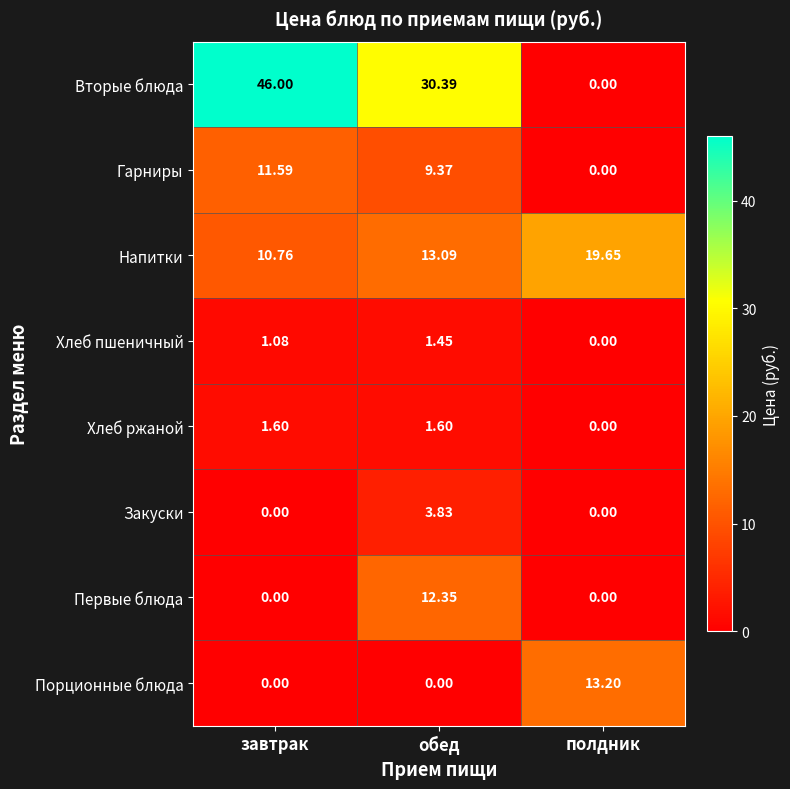

Which label corresponds to the largest value in the chart?

завтрак